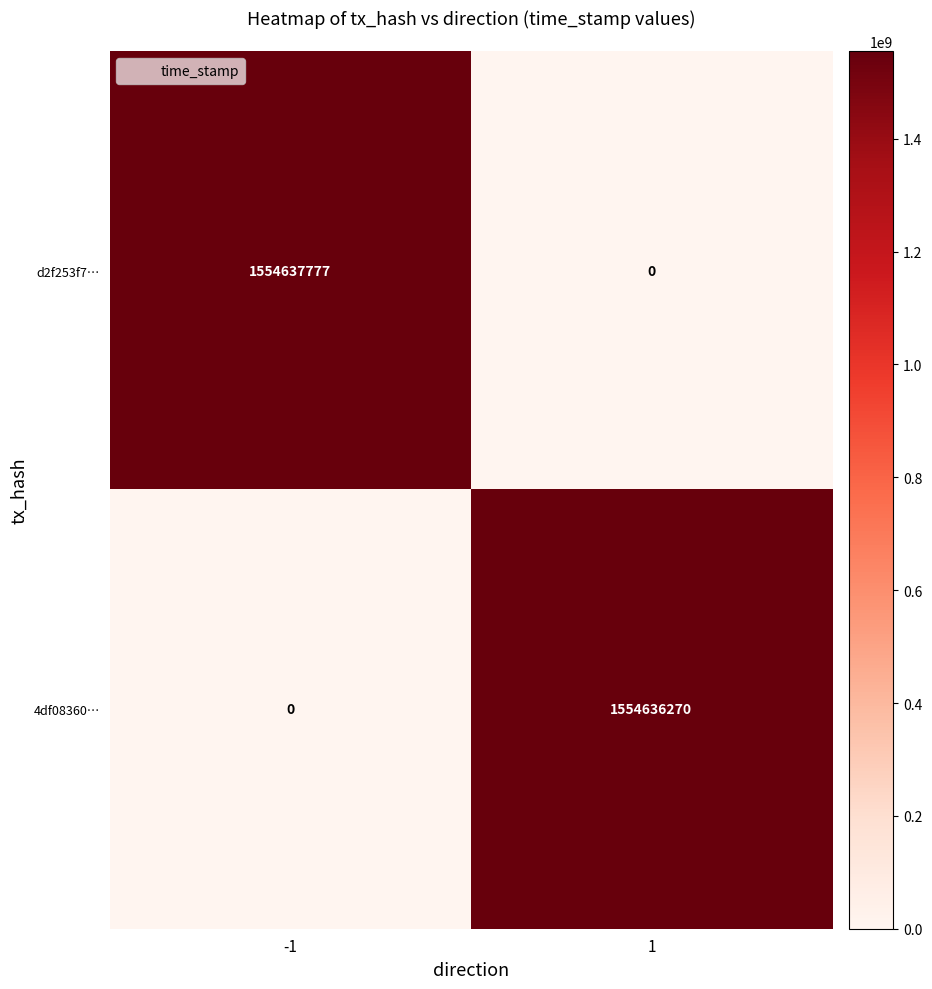

What is the sum of all d2f253f7… values?

1554637777